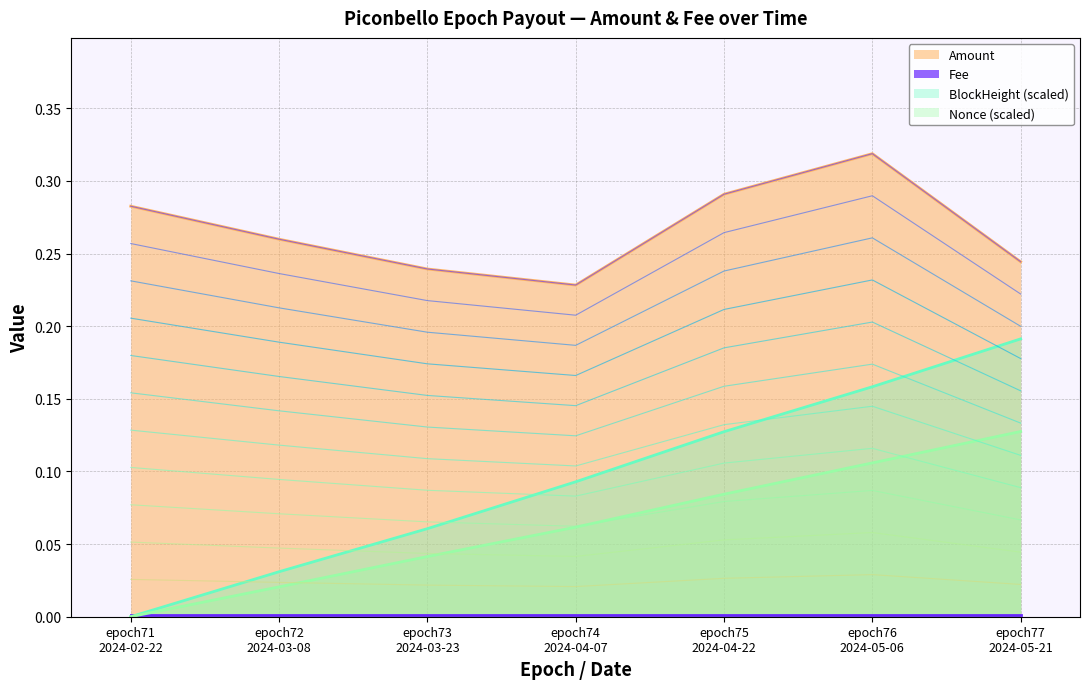

Rank the categories by value from highest to lowest.

epoch76
2024-05-06, epoch75
2024-04-22, epoch71
2024-02-22, epoch72
2024-03-08, epoch77
2024-05-21, epoch73
2024-03-23, epoch74
2024-04-07